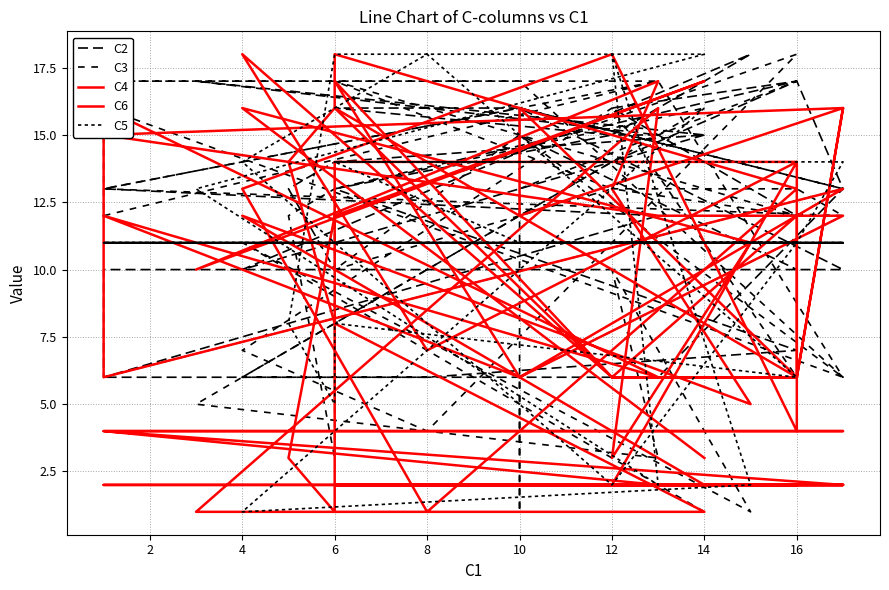

True or false: C5 has more than 2 interior local peaks.

True